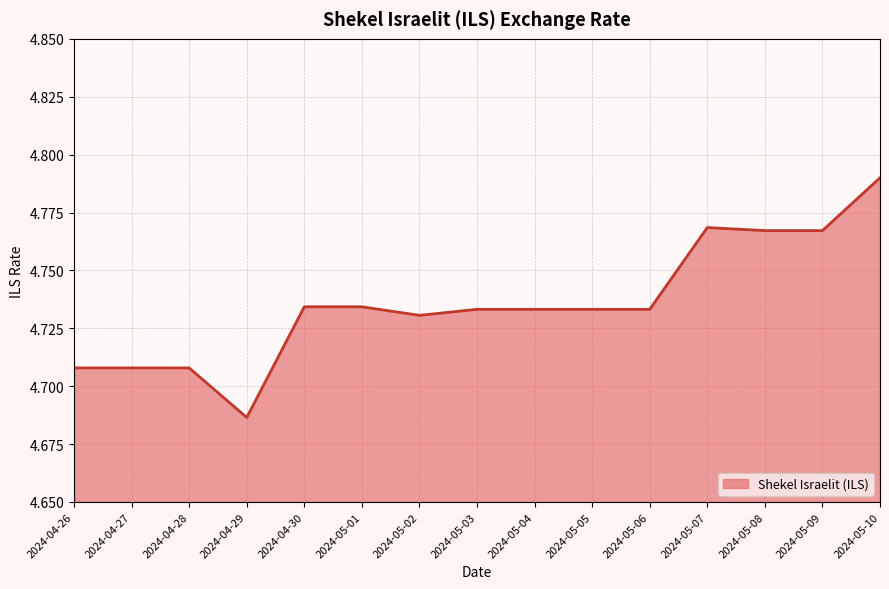

Which has a higher value, 2024-05-03 or 2024-04-28?

2024-05-03